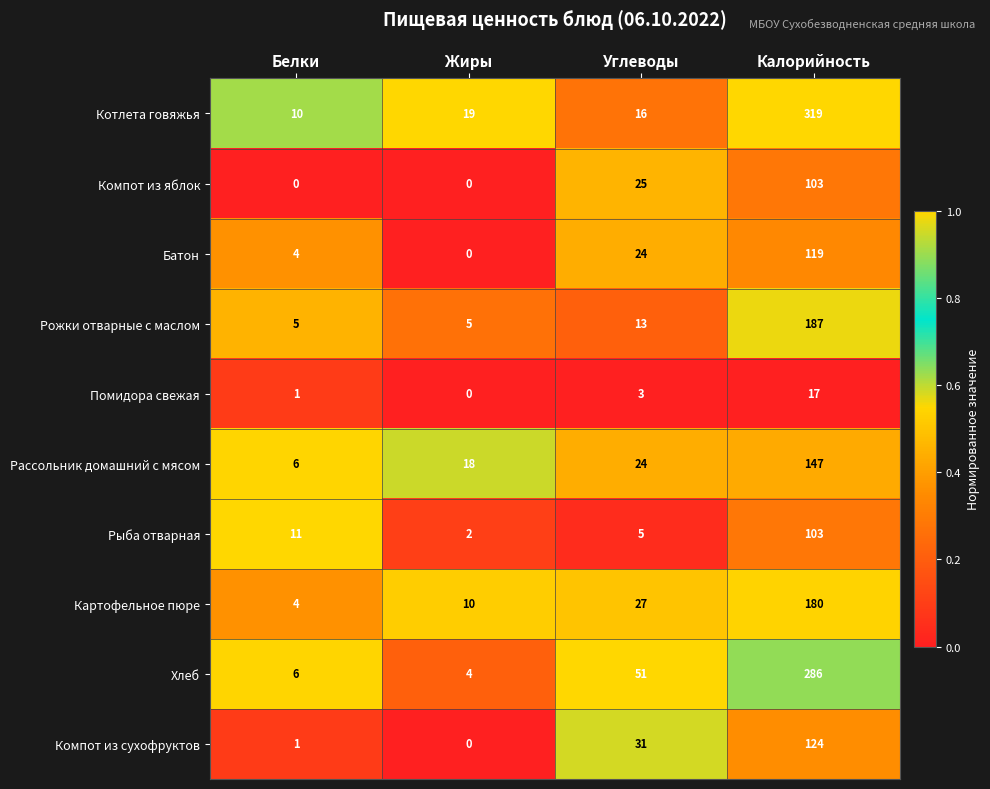

Is the value of Компот из сухофруктов at Углеводы greater than the value of Картофельное пюре at Белки?

Yes